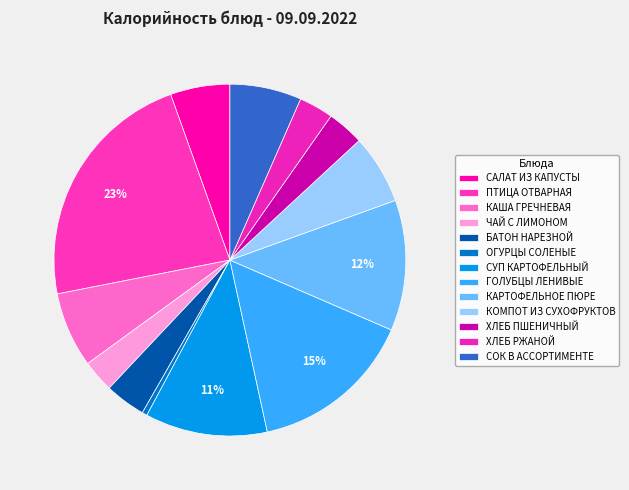

To the nearest percent, what is the combined percentage of ЧАЙ С ЛИМОНОМ and КАРТОФЕЛЬНОЕ ПЮРЕ?

15%